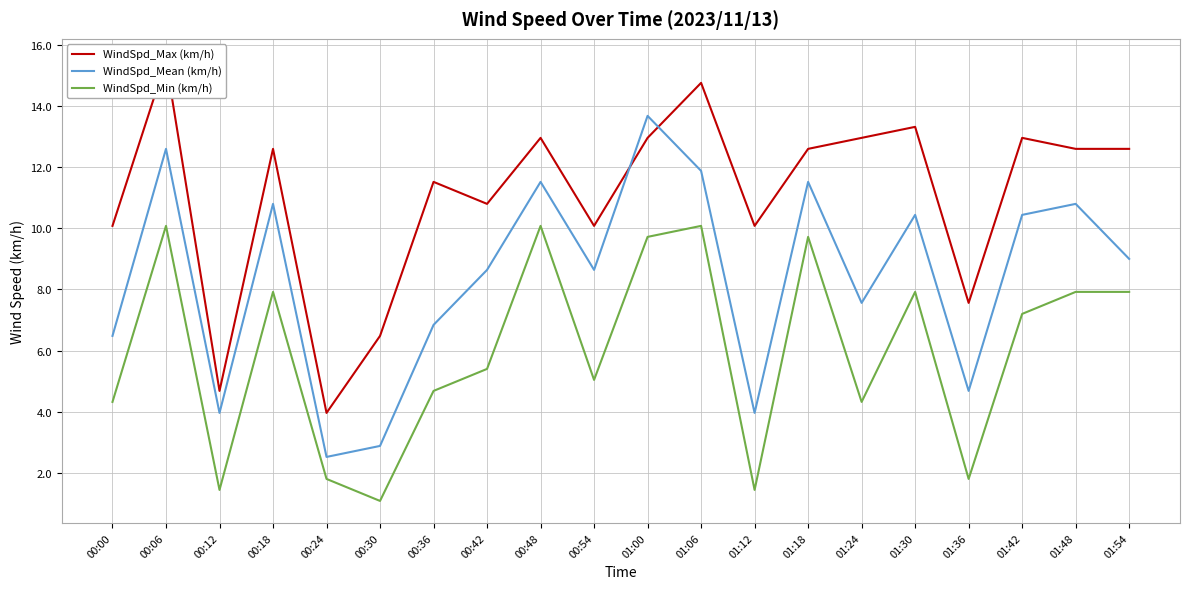

In WindSpd_Min (km/h), how many points are higher than both neighbors (excluding endpoints)?

6